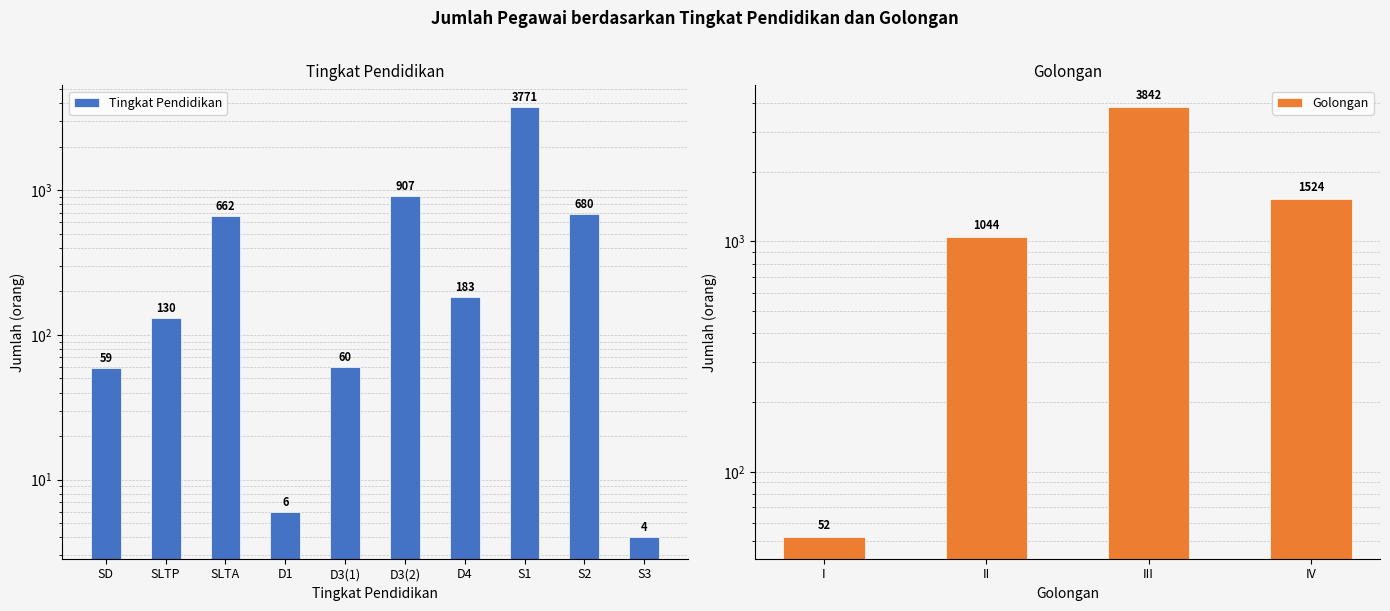

Does the chart contain any negative values?

No